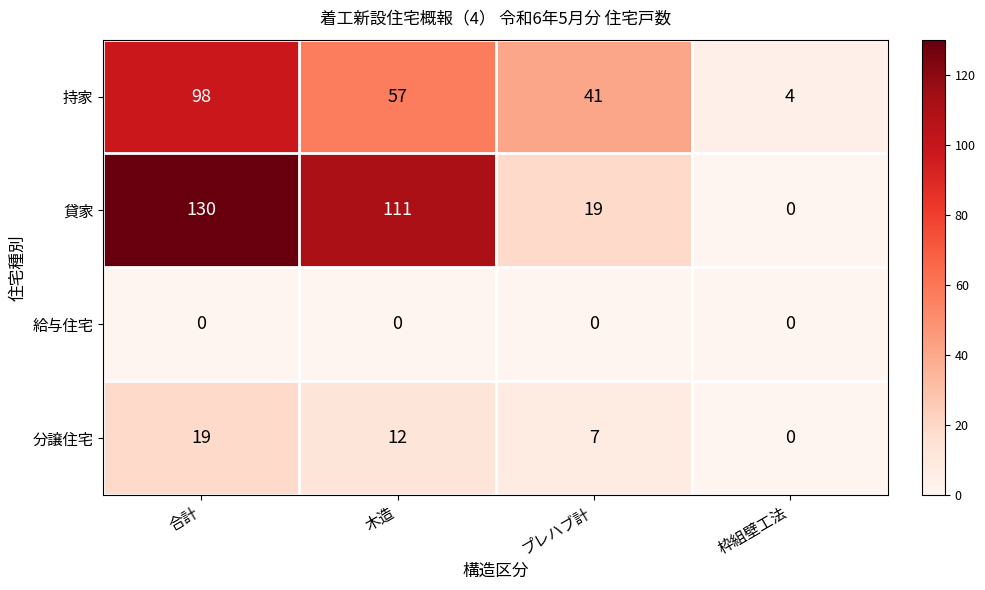

Where does the 分譲住宅 series first go above 12?

合計